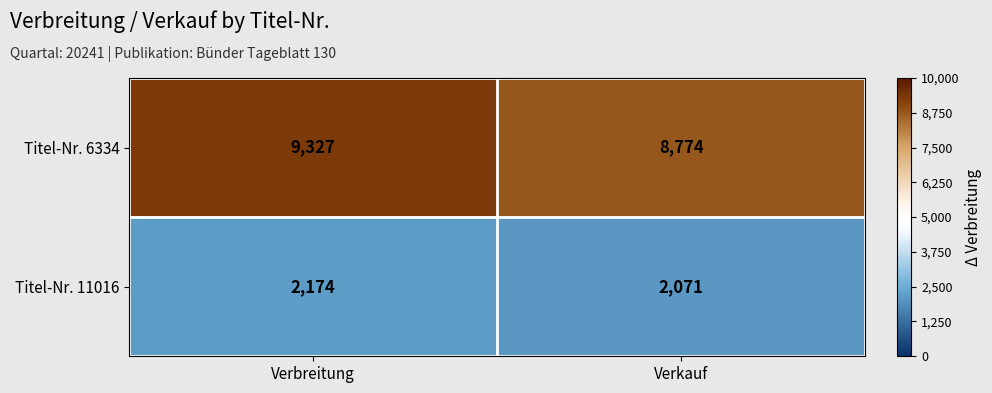

At which category does the chart reach its minimum across all series?

Verkauf